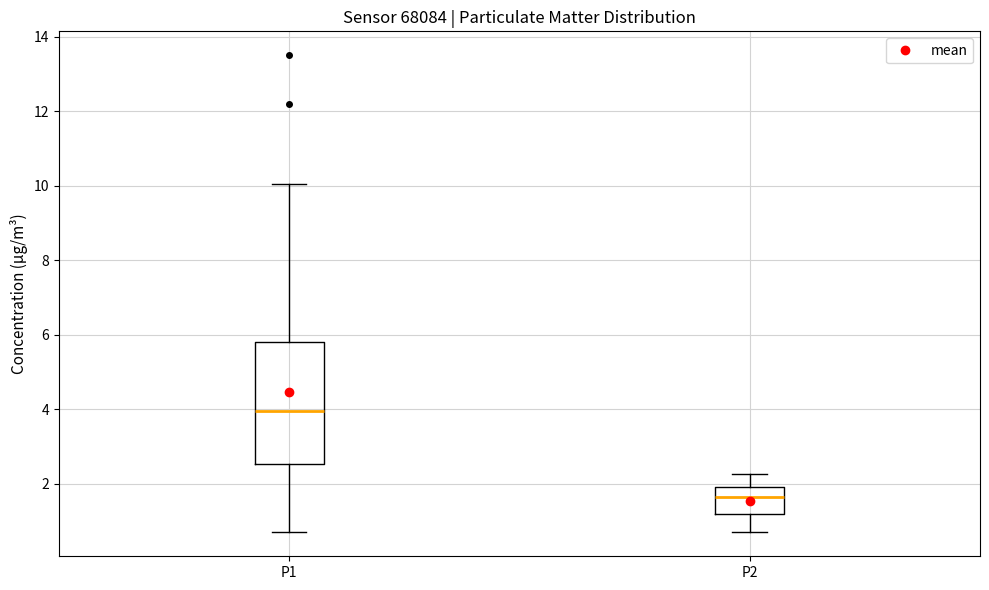

Which box's median line is the highest?

P1